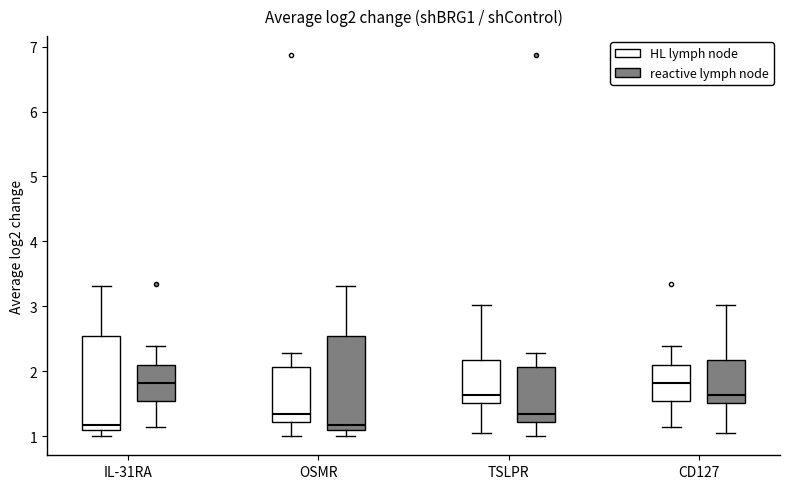

Reading left to right, read every box against the y-axis: the position of its median line, the range the box covers, and the ends of its whiskers. The values are not printed on the chart, so give them approximately, as read against the axis.

IL-31RA (HL lymph node): median 1.2, box 1.1 to 2.5, whiskers 1.0 to 3.3
IL-31RA (reactive lymph node): median 1.8, box 1.5 to 2.1, whiskers 1.1 to 2.4
OSMR (HL lymph node): median 1.3, box 1.2 to 2.1, whiskers 1.0 to 2.3
OSMR (reactive lymph node): median 1.2, box 1.1 to 2.5, whiskers 1.0 to 3.3
TSLPR (HL lymph node): median 1.6, box 1.5 to 2.2, whiskers 1.0 to 3.0
TSLPR (reactive lymph node): median 1.3, box 1.2 to 2.1, whiskers 1.0 to 2.3
CD127 (HL lymph node): median 1.8, box 1.5 to 2.1, whiskers 1.1 to 2.4
CD127 (reactive lymph node): median 1.6, box 1.5 to 2.2, whiskers 1.0 to 3.0